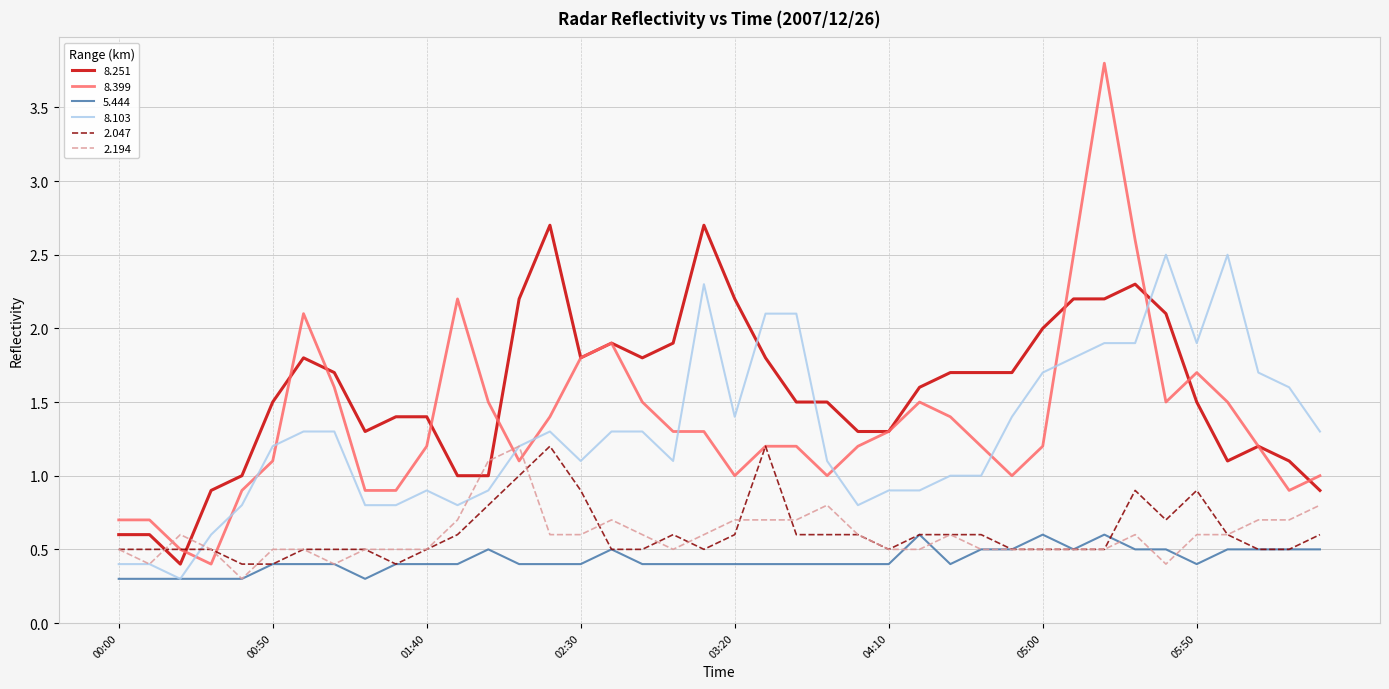

Which series has the largest total across all categories?

8.251